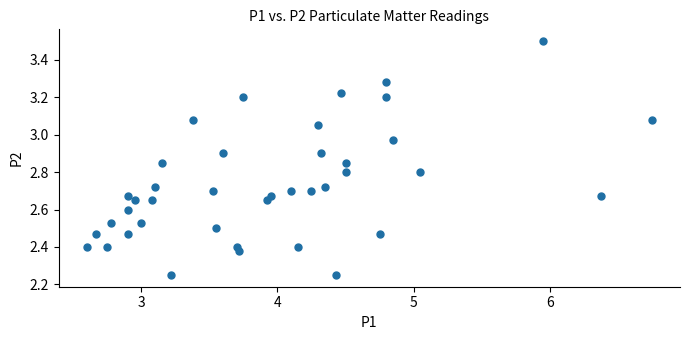

What is the range of X values (max minus min)?

4.2